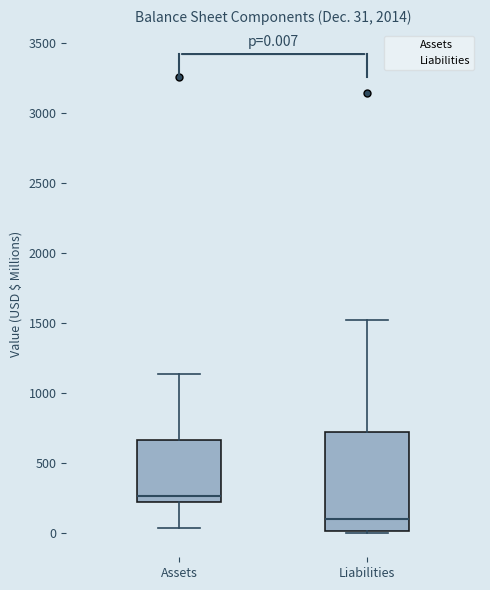

Comparing the boxes themselves (not the whiskers), which one is the tallest?

Liabilities